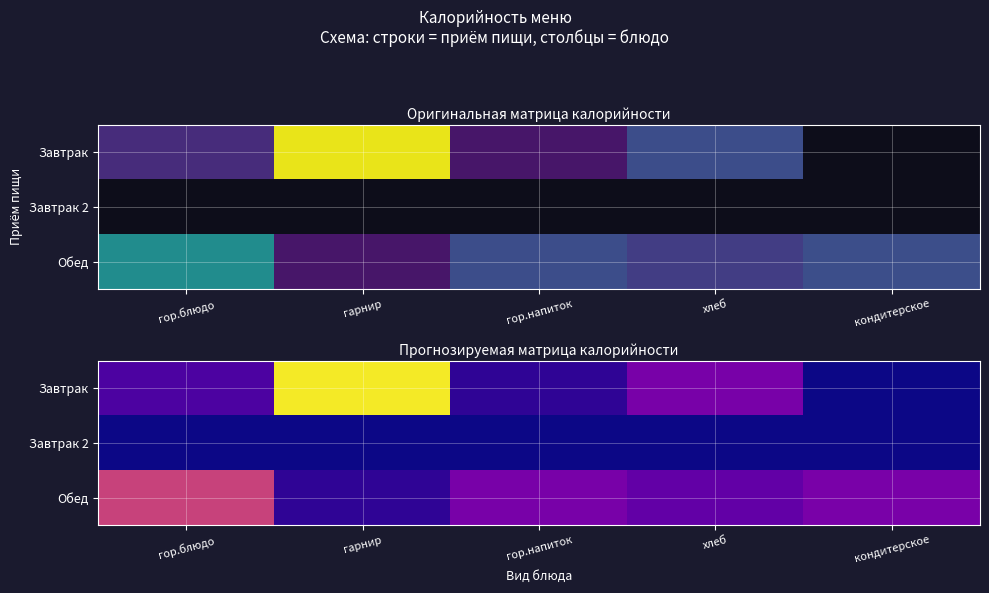

Rank the categories by Завтрак value from lowest to highest.

кондитерское, гор.напиток, гор.блюдо, хлеб, гарнир